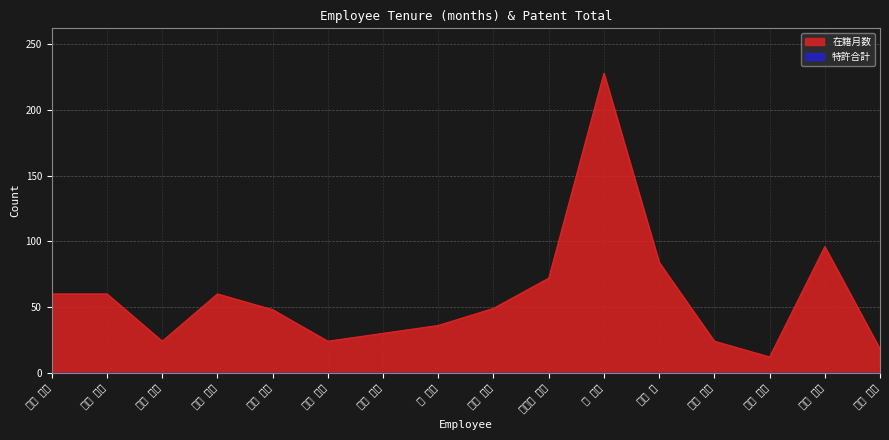

How many points are higher than both their immediate neighbors (excluding endpoints)?

3